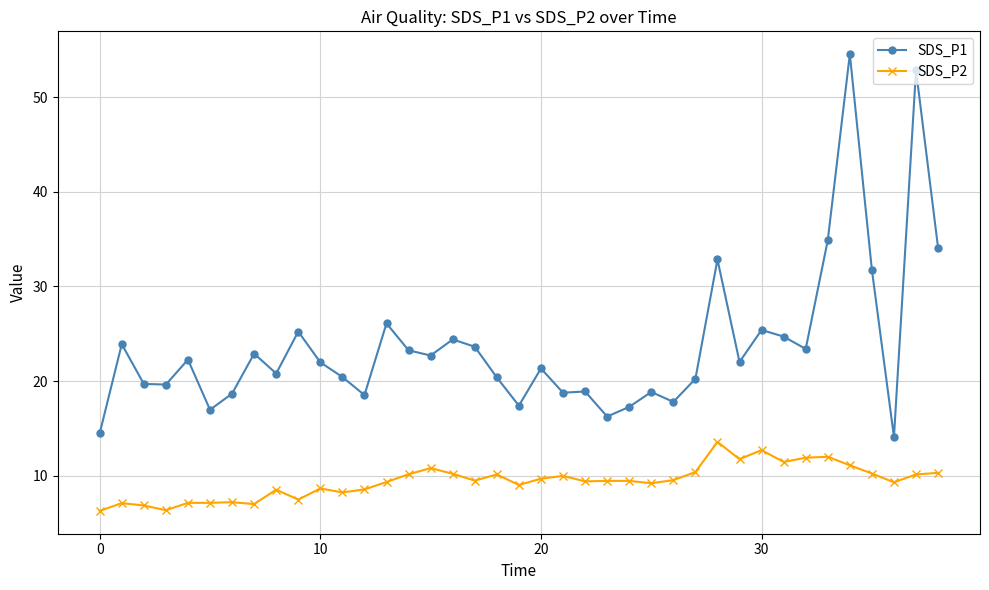

Which series has the largest range (max minus min)?

SDS_P1